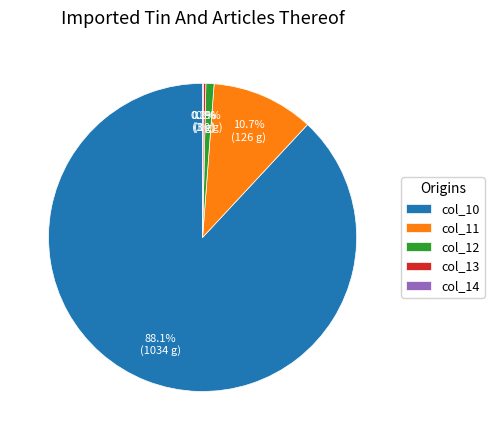

Which slice is the largest?

col_10